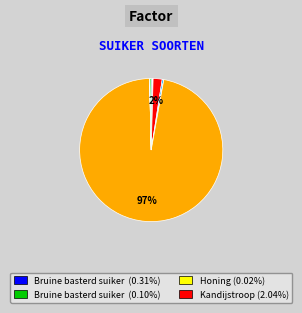

Is there any slice that represents more than half of the pie?

Yes